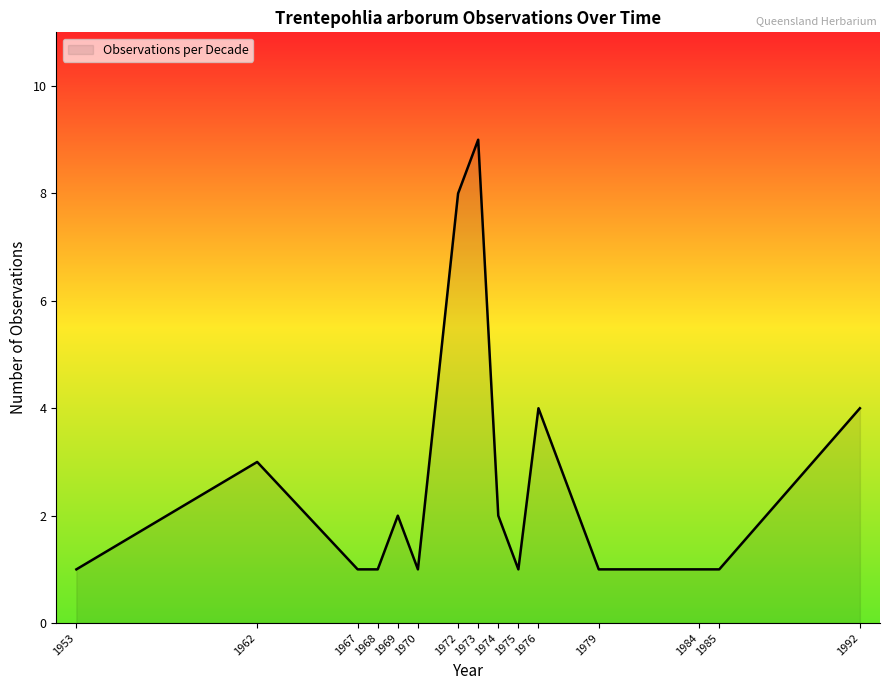

What is the maximum value shown in the chart?

9